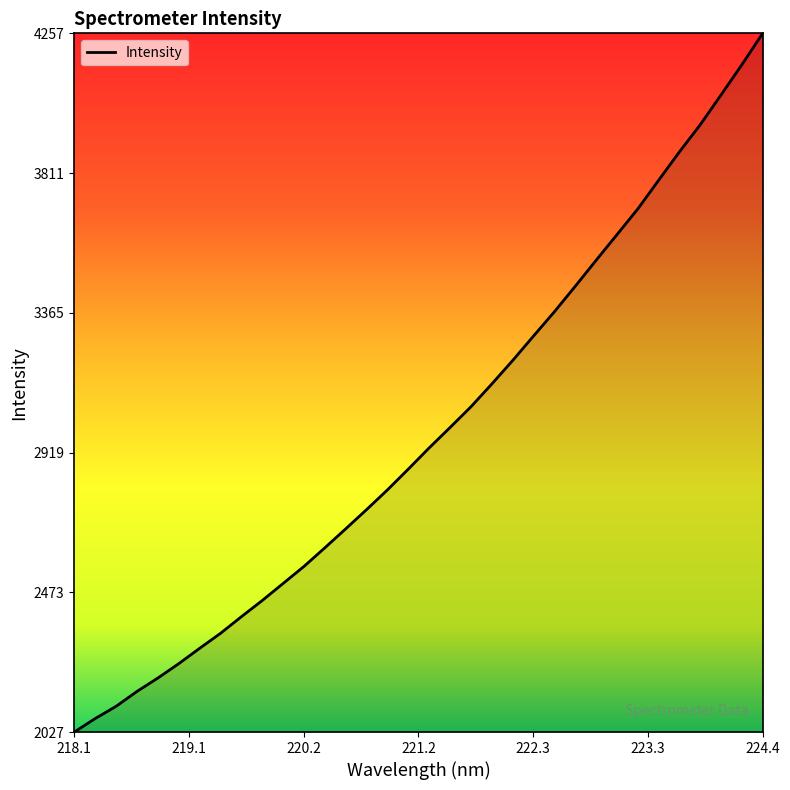

What is the difference between the maximum and minimum values?

2230.0